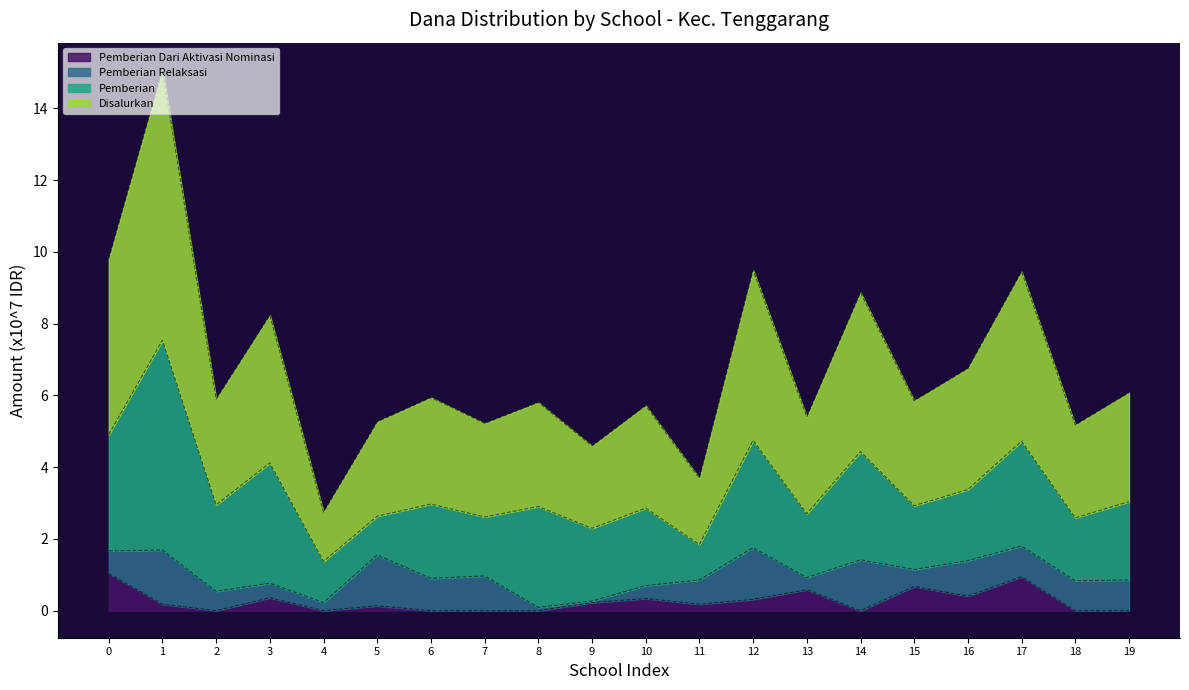

What is the total value across all series at 3?

8.2